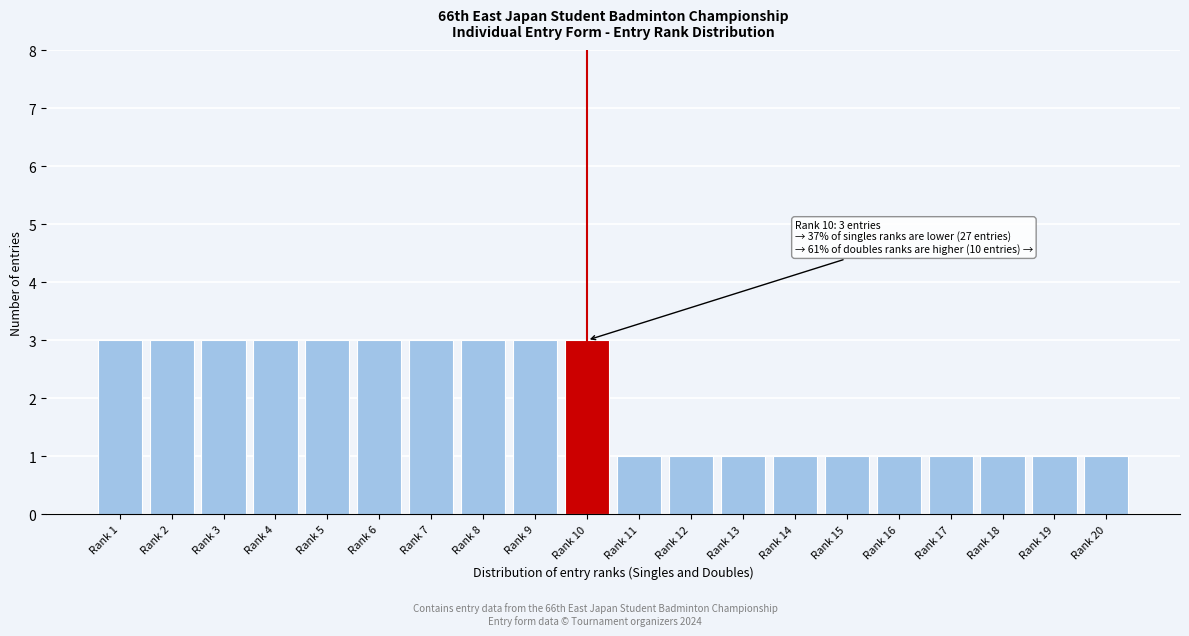

Reading left to right, transcribe all the data shown in this chart.

Rank 1=3	Rank 2=3	Rank 3=3	Rank 4=3	Rank 5=3	Rank 6=3	Rank 7=3	Rank 8=3	Rank 9=3	Rank 10=3	Rank 11=1	Rank 12=1	Rank 13=1	Rank 14=1	Rank 15=1	Rank 16=1	Rank 17=1	Rank 18=1	Rank 19=1	Rank 20=1